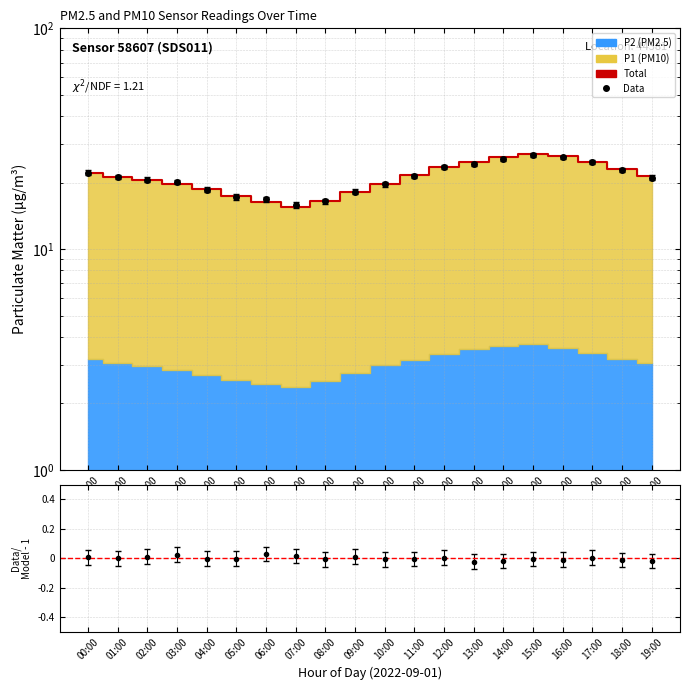

Between 02:00 and 07:00, which is larger?

02:00